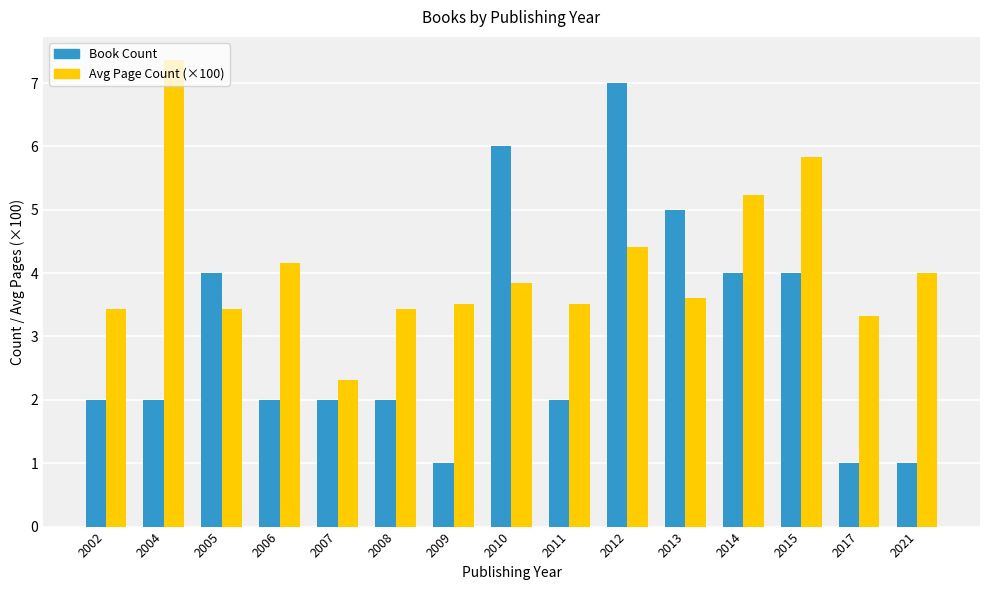

Which series has the widest spread of values?

Book Count